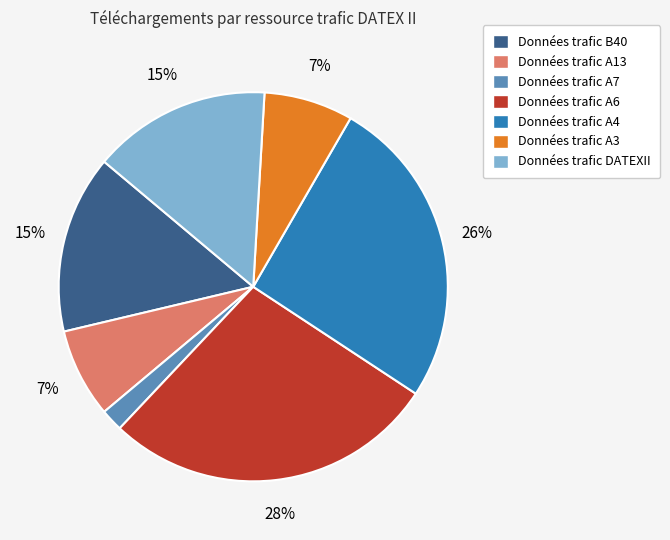

To the nearest percent, what is the difference between the largest and smallest slice percentages?

26%